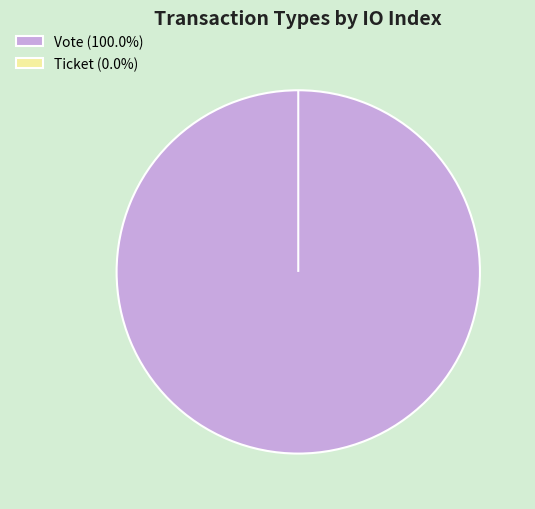

Between Vote and Ticket, which is larger?

Vote